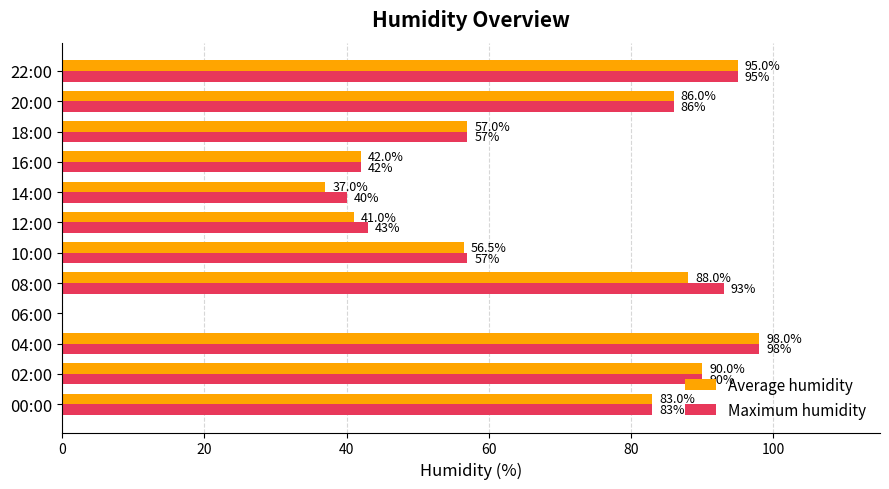

Which series changed the most between 08:00 and 20:00?

Maximum humidity